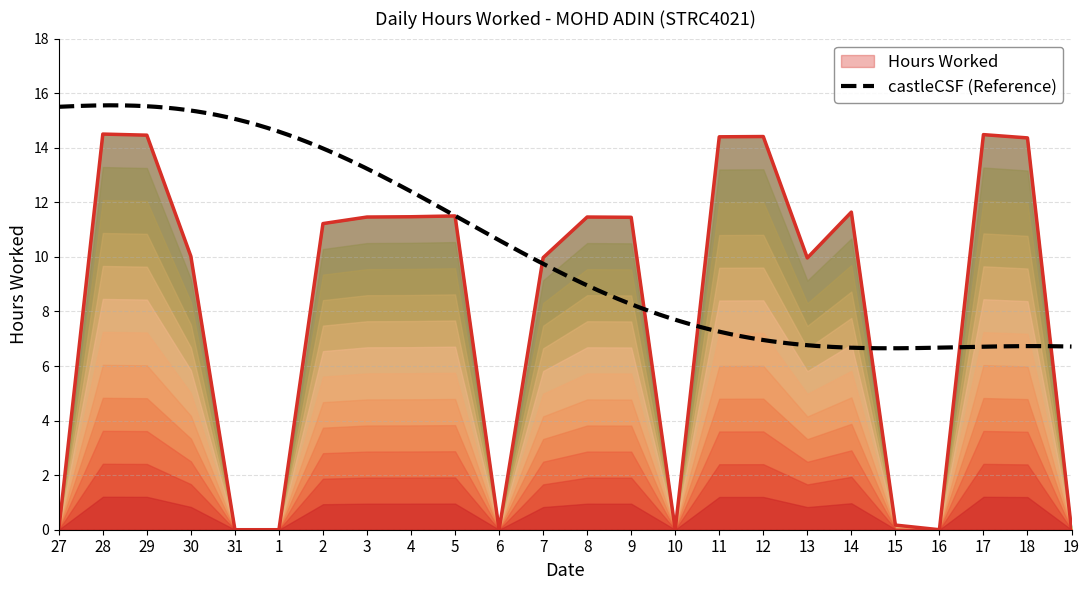

Rank the categories by value from highest to lowest.

28, 17, 29, 12, 11, 18, 14, 5, 4, 3, 8, 9, 2, 30, 7, 13, 15, 27, 31, 1, 6, 10, 16, 19